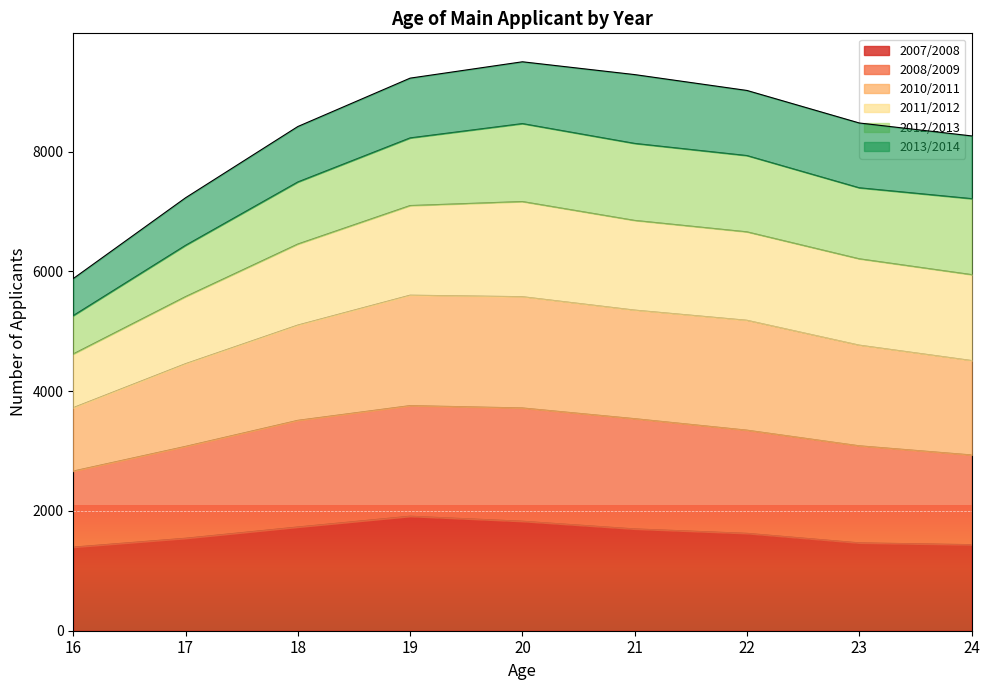

What is the difference between the maximum and minimum values in the 2007/2008 series?

516